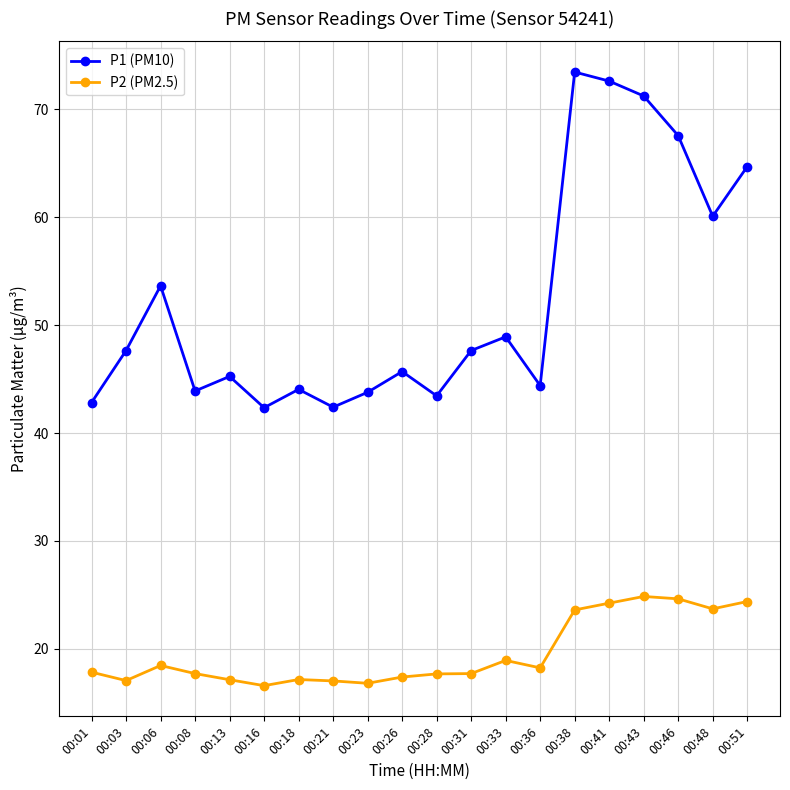

What is the maximum value for P2 (PM2.5)?

24.9